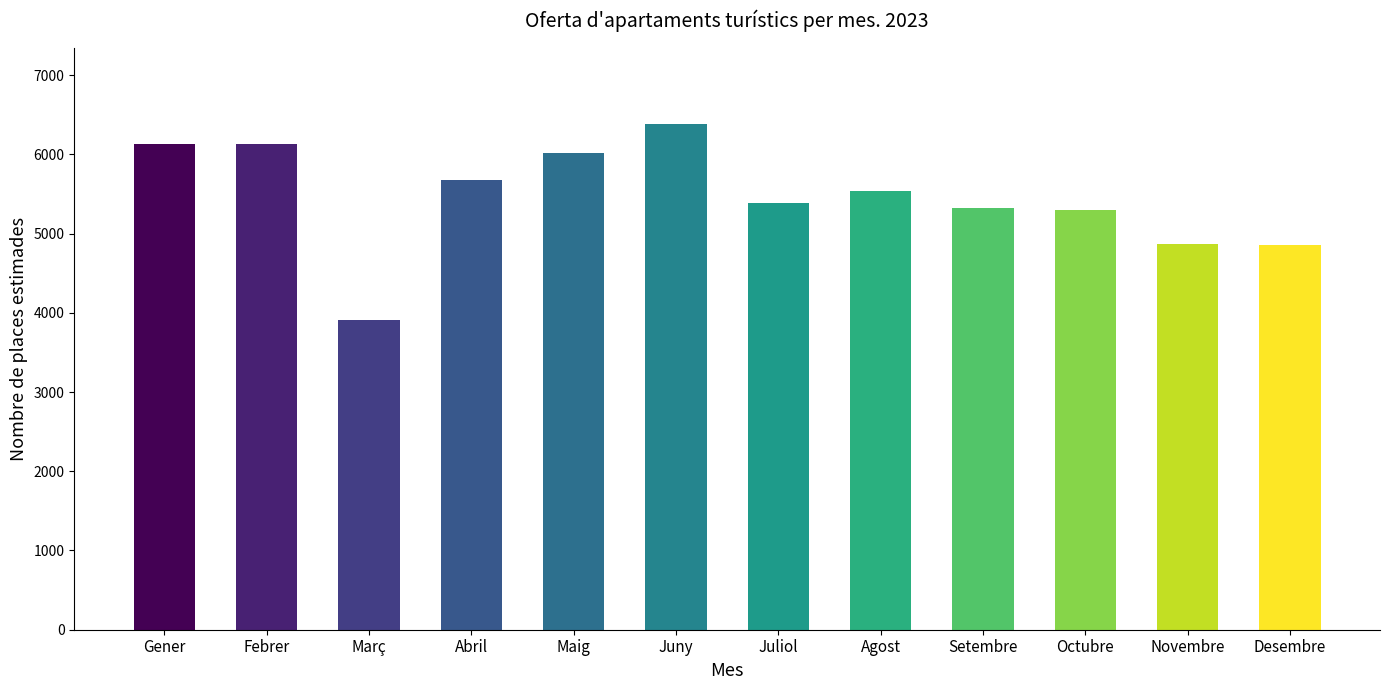

What position from the left is Setembre?

9